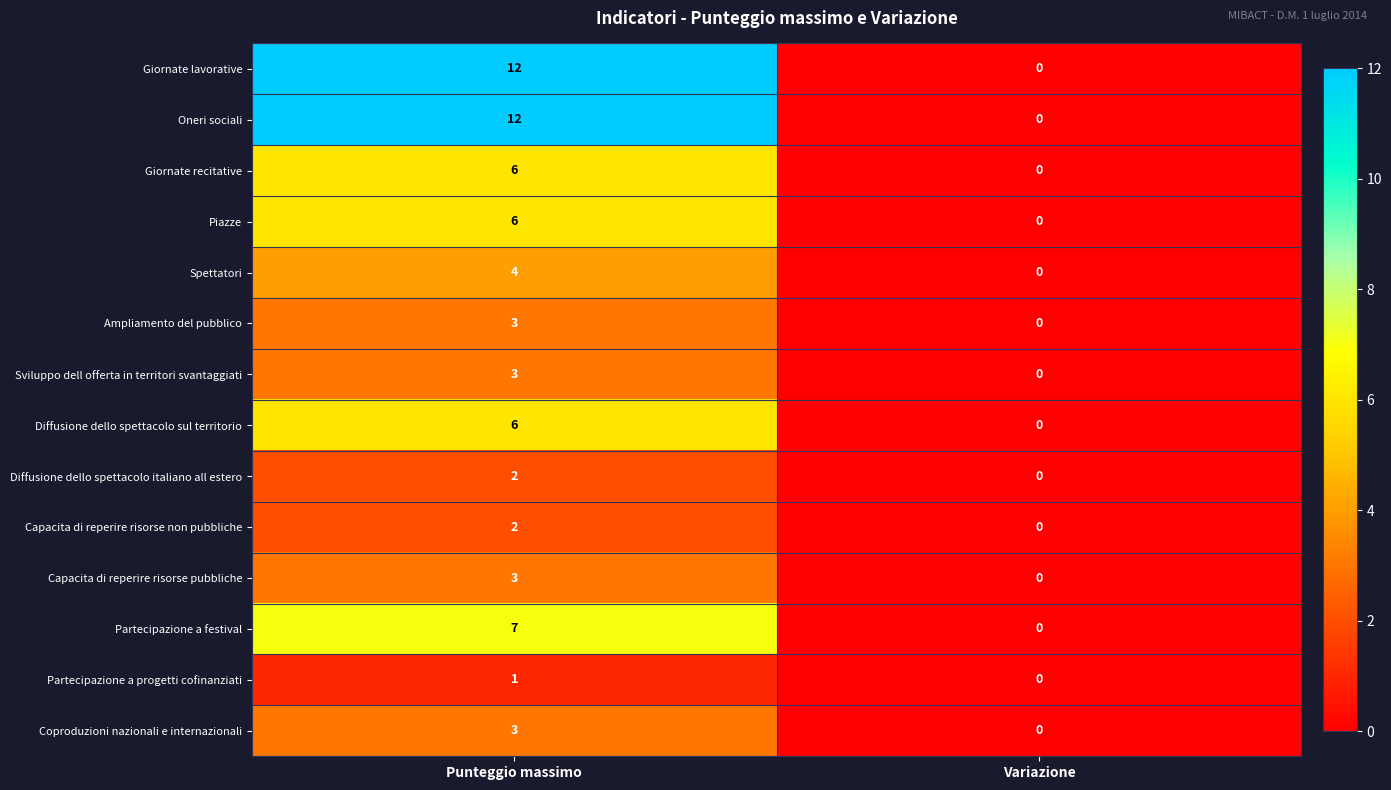

True or false: Giornate recitative has a value of 4 at Punteggio massimo.

False